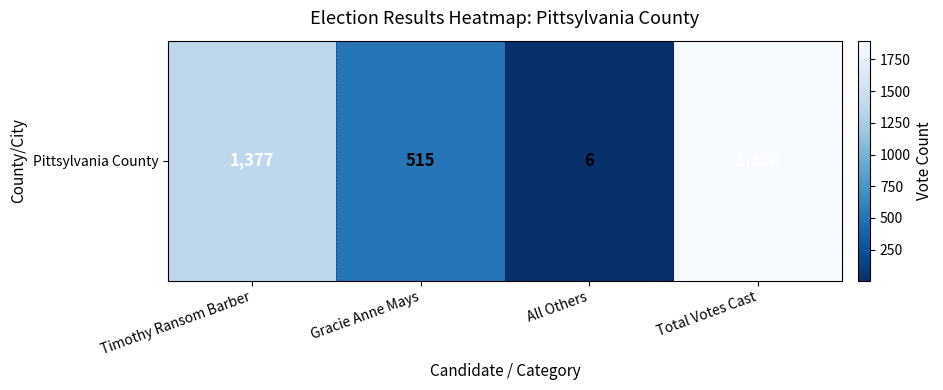

What is the sum of the values at Gracie Anne Mays and All Others?

521